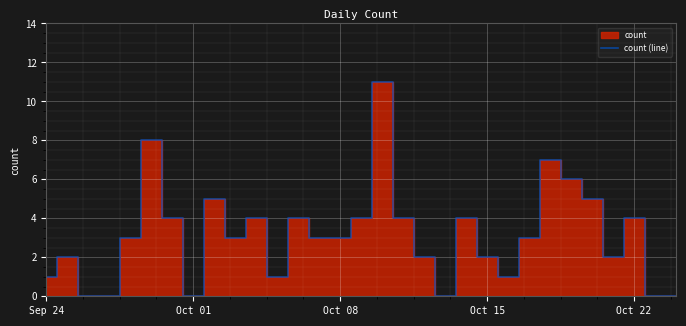

Reading left to right, transcribe all the data shown in this chart.

1	2	0	0	3	8	4	0	5	3	4	1	4	3	3	4	11	4	2	0	4	2	1	3	7	6	5	2	4	0	0